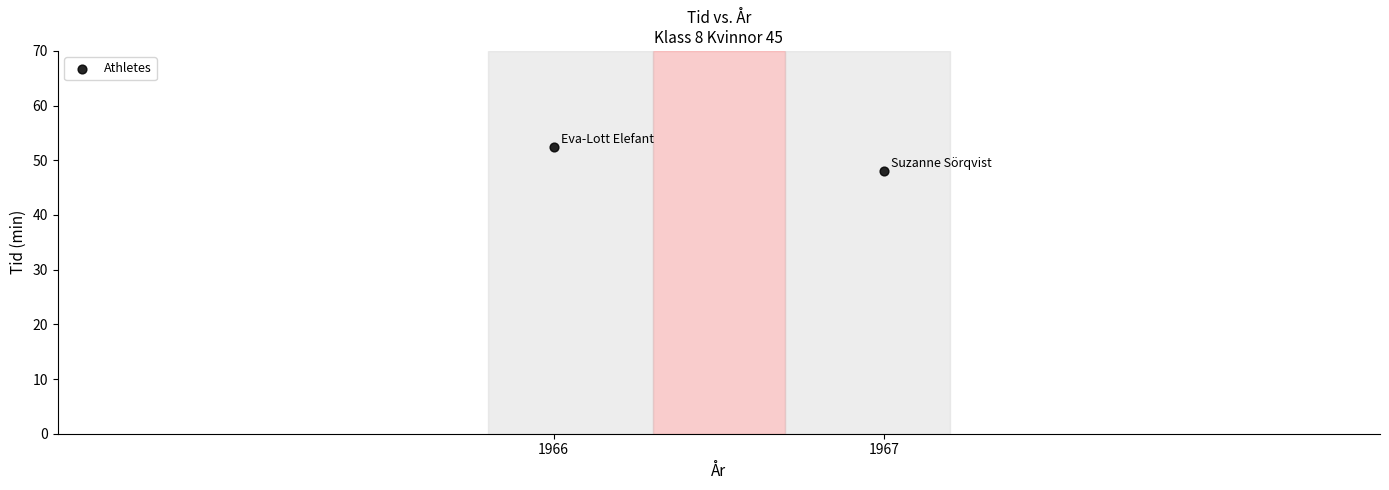

What is the average X value?

1966.5